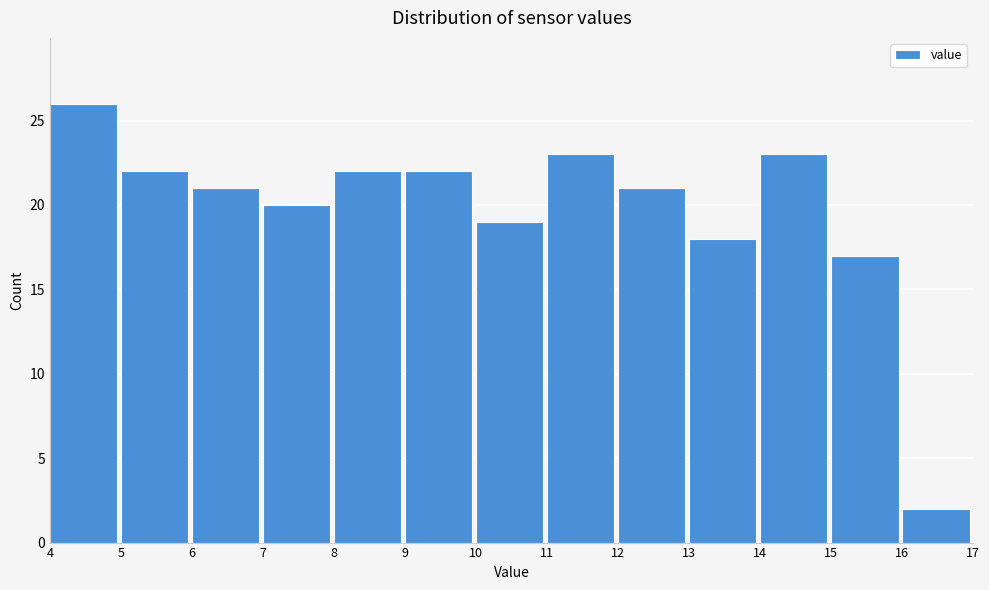

Reading left to right, list every bar in this chart as the range it spans on the x-axis followed by its height. The values are not printed on the chart, so give them approximately, as read against the axis.

4 to 5: 26
5 to 6: 22
6 to 7: 21
7 to 8: 20
8 to 9: 22
9 to 10: 22
10 to 11: 19
11 to 12: 23
12 to 13: 21
13 to 14: 18
14 to 15: 23
15 to 16: 17
16 to 17: 2